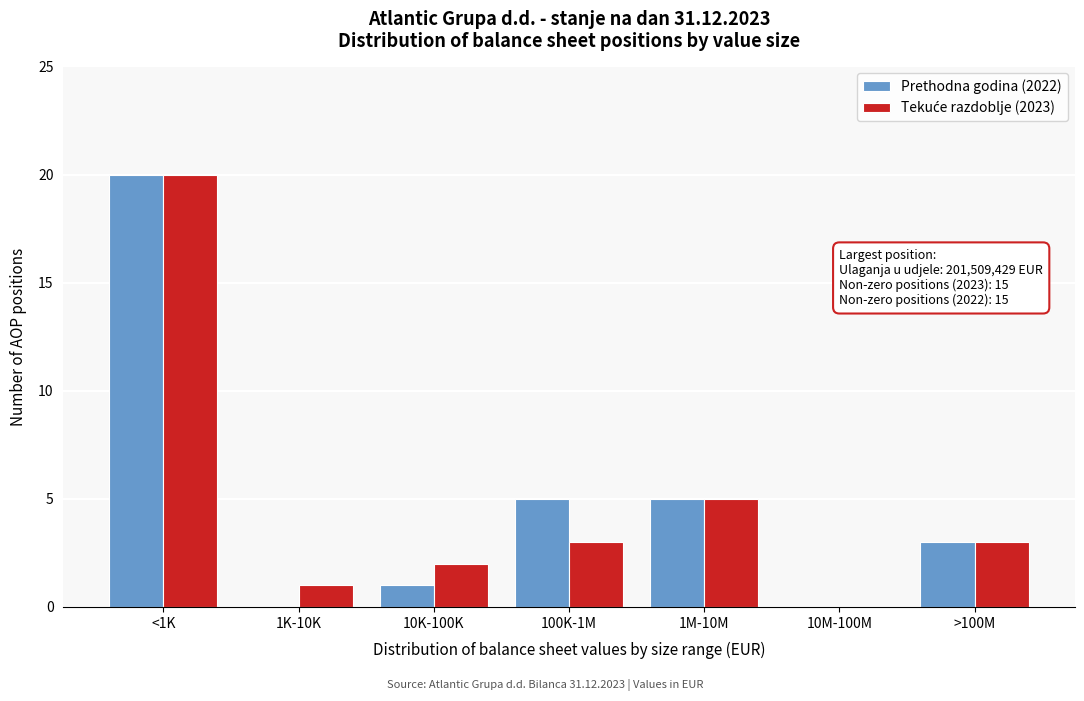

The Prethodna godina (2022) series shows 8 at 1M-10M. True or false?

False